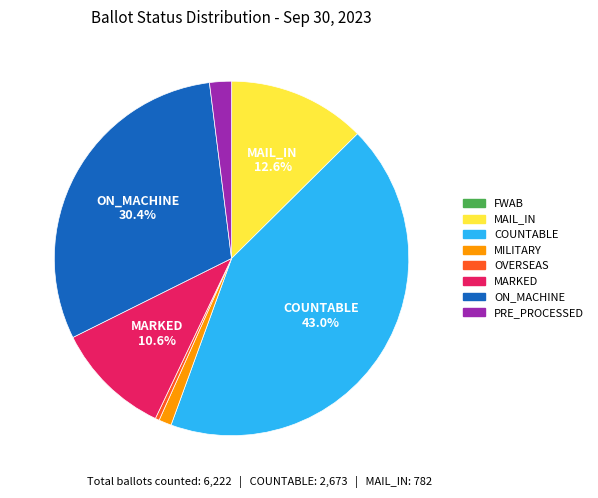

Does any single category account for the majority?

No